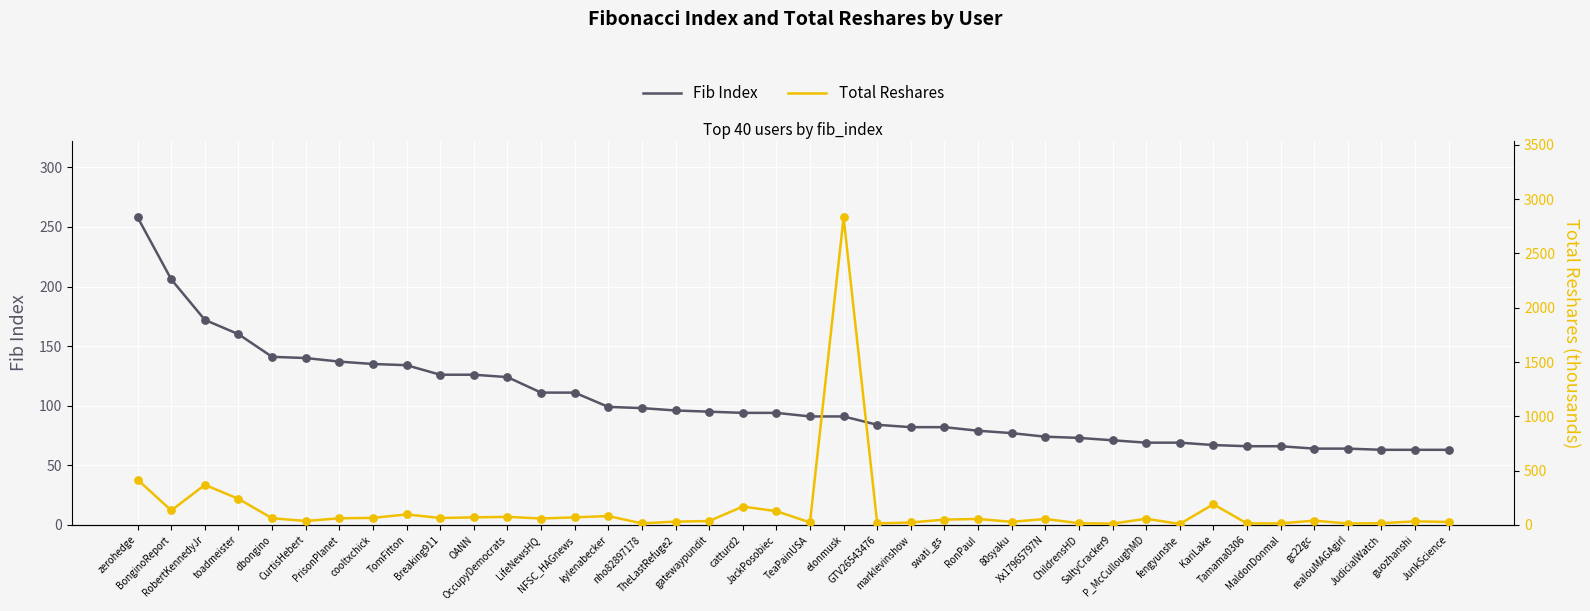

Which series reaches the minimum Y coordinate?

Total Reshares